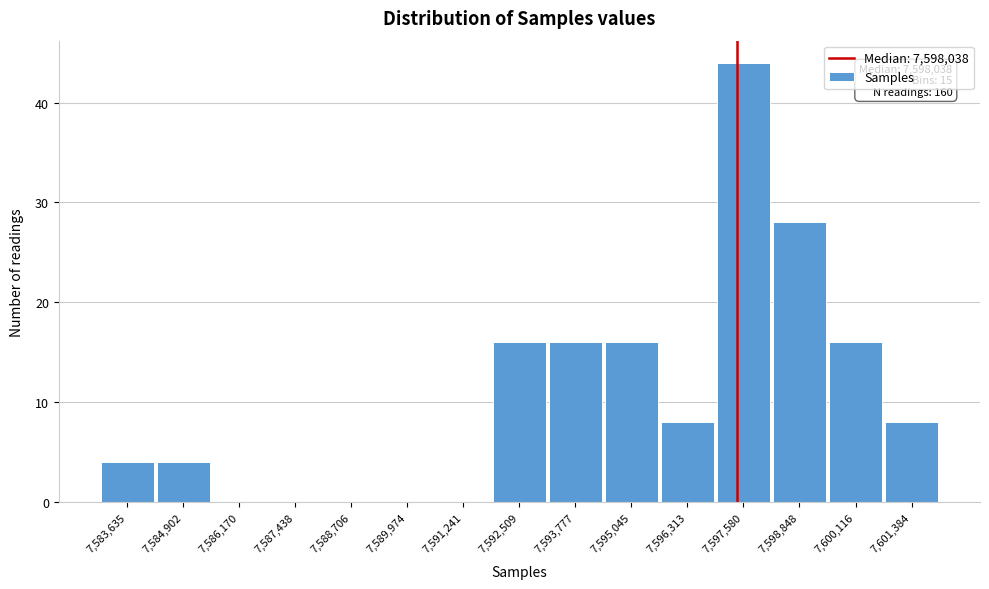

Reading left to right, list all the values displayed in this chart.

7,583,635=4	7,584,902=4	7,586,170=0	7,587,438=0	7,588,706=0	7,589,974=0	7,591,241=0	7,592,509=16	7,593,777=16	7,595,045=16	7,596,313=8	7,597,580=44	7,598,848=28	7,600,116=16	7,601,384=8